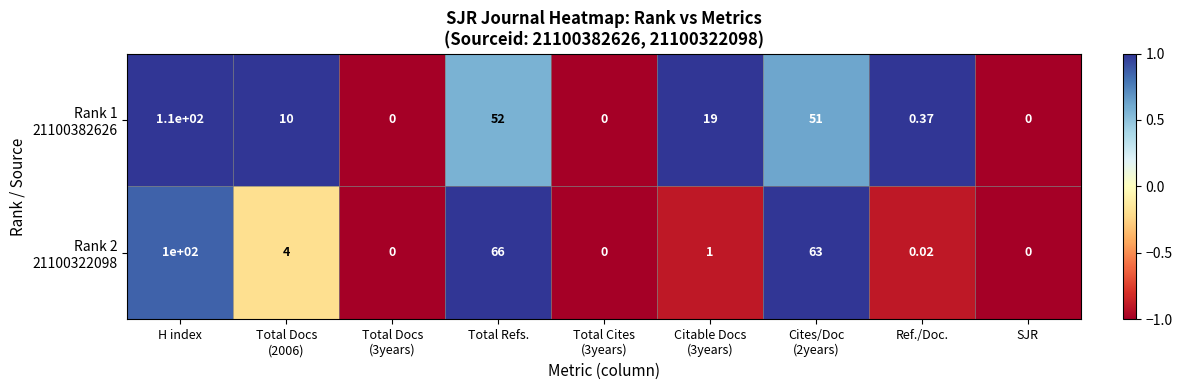

At which category is the sum across all series the highest?

H index